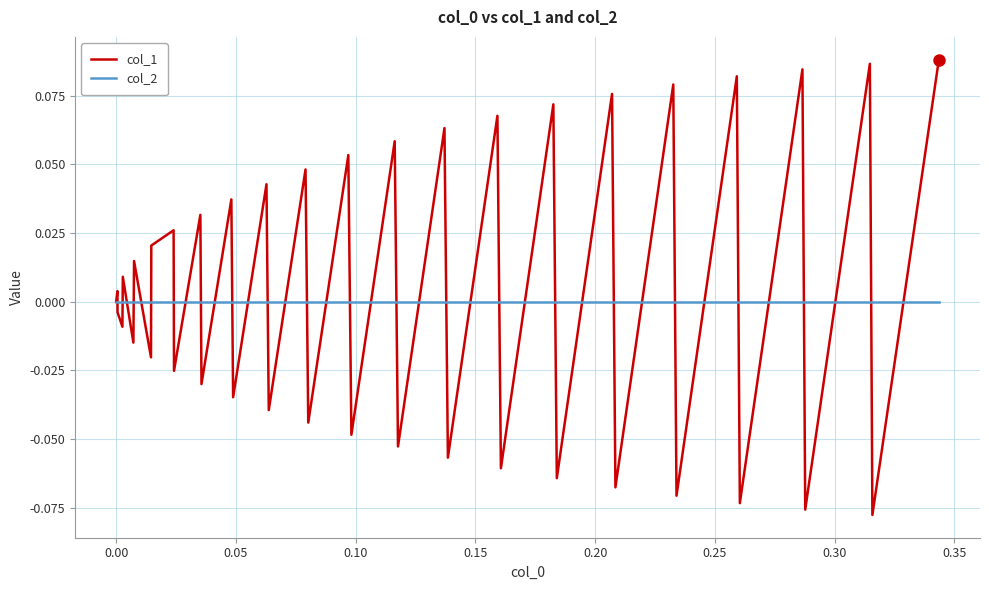

Which series has the widest spread of values?

col_1